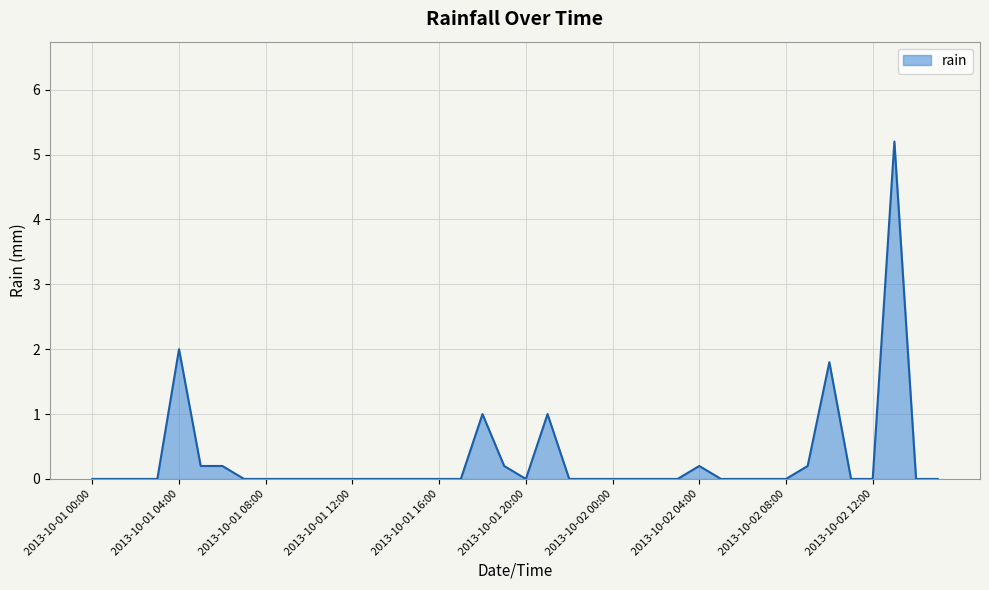

What is the greatest value displayed?

5.2